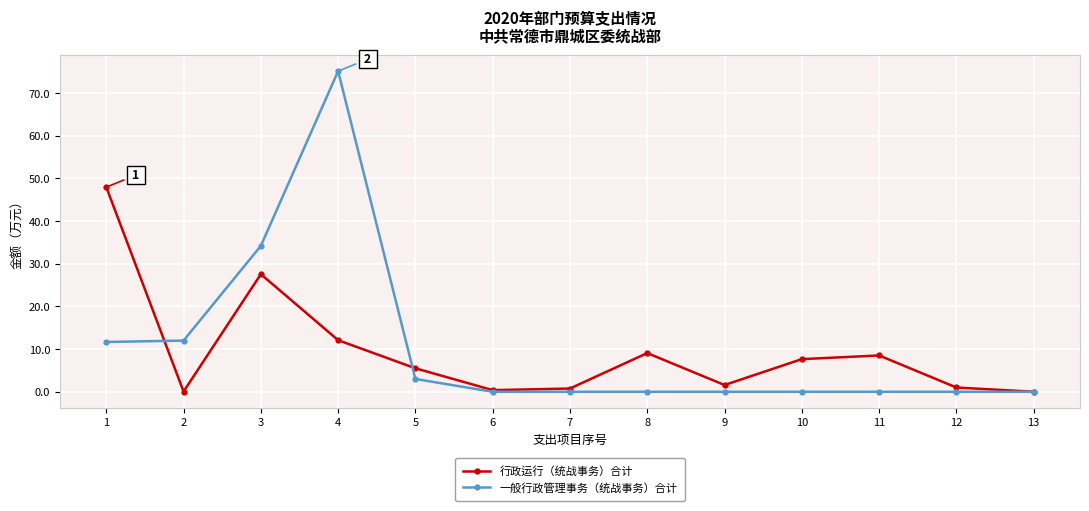

List the series in order of their overall mean, highest first.

一般行政管理事务（统战事务）合计, 行政运行（统战事务）合计